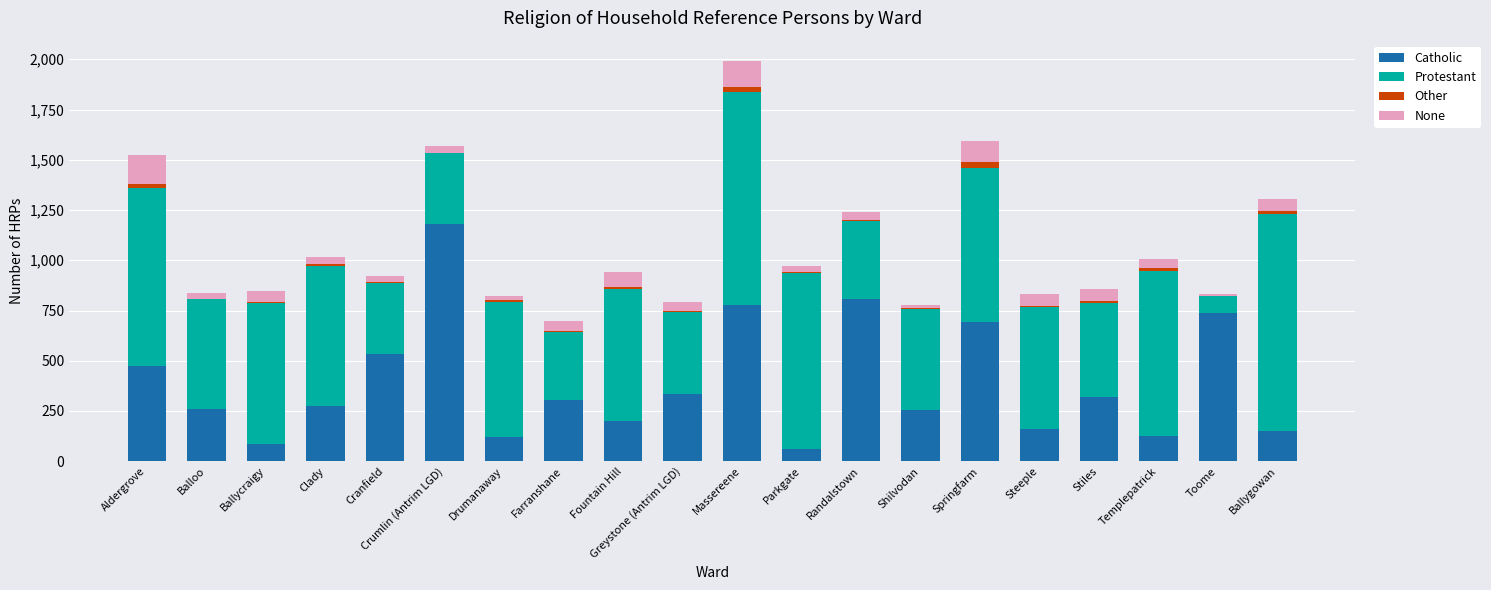

Is it true that Catholic equals 808 at Randalstown?

True